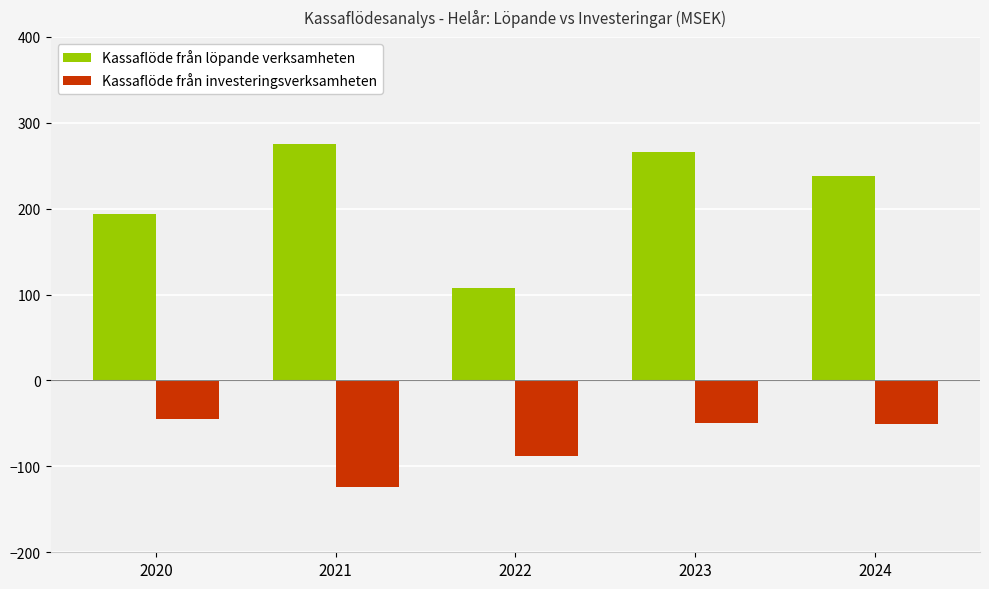

Which series has the largest range (max minus min)?

Kassaflöde från löpande verksamheten